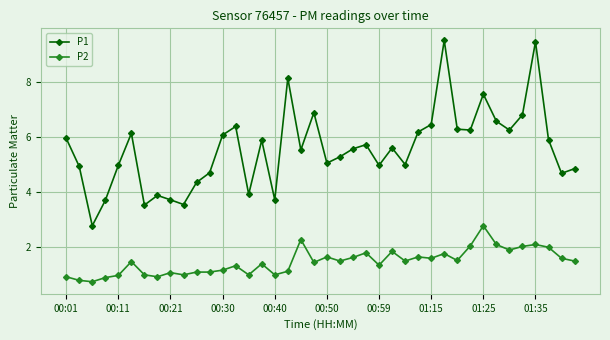

True or false: P2 has more than 0 points higher than both neighbors.

True